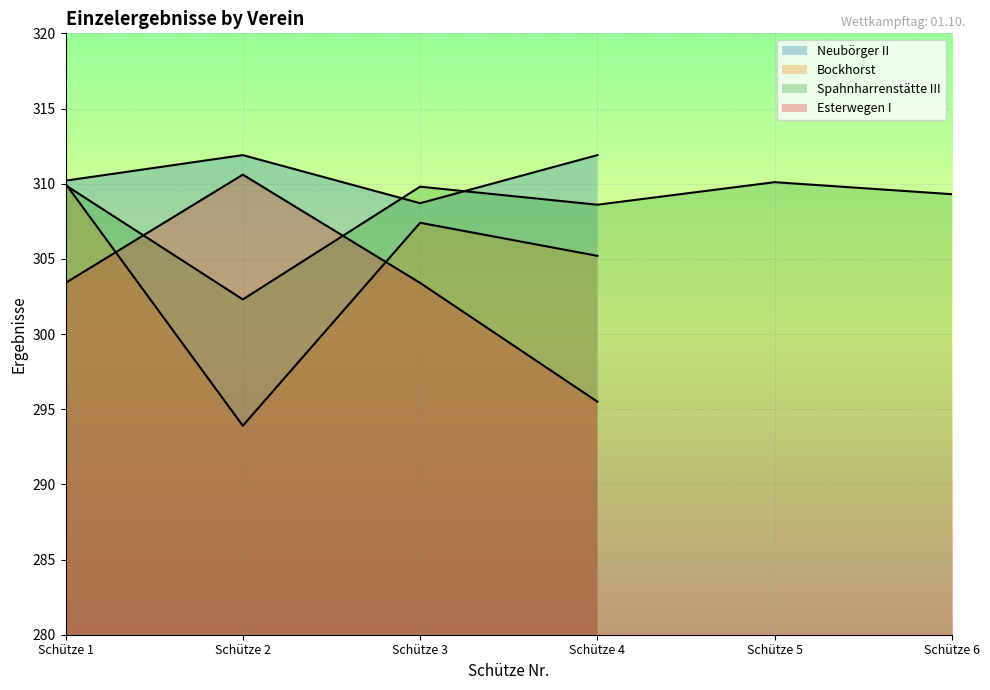

True or false: Neubörger II and Esterwegen I cross at least once.

False